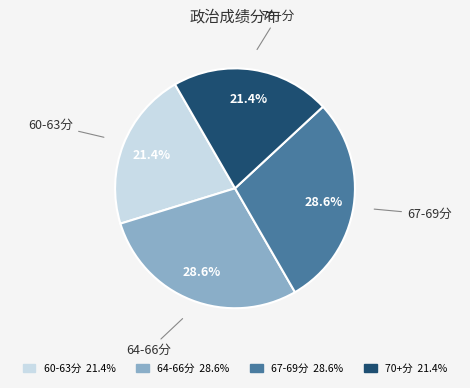

Is there any slice that represents more than half of the pie?

No